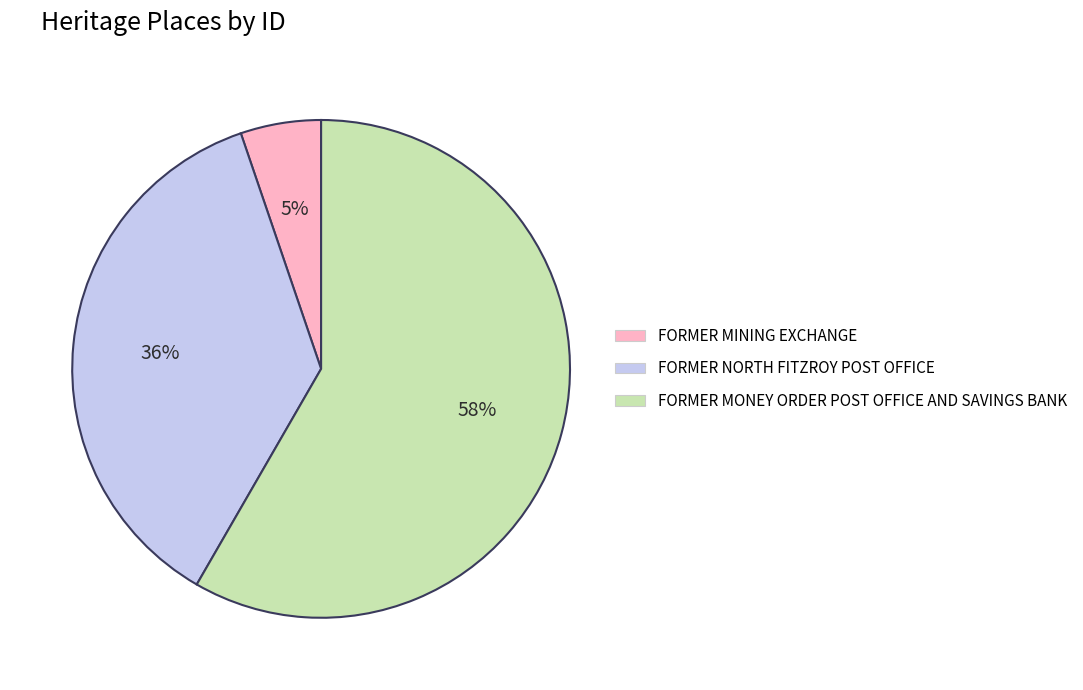

Approximately how many times larger is the value at FORMER MINING EXCHANGE compared to FORMER MONEY ORDER POST OFFICE AND SAVINGS BANK?

0.1